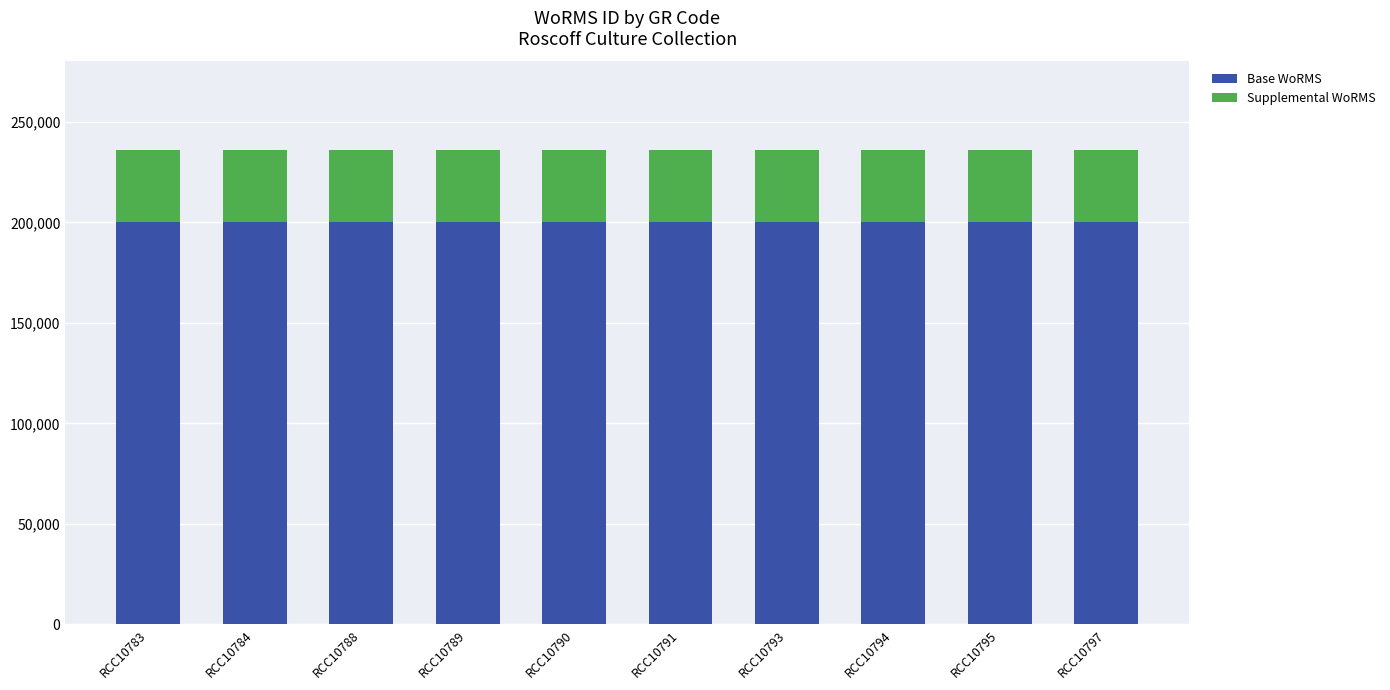

How many categories are shown in the chart?

10